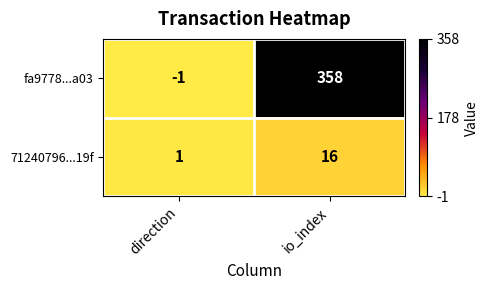

The 71240796...19f series shows 1 at direction. True or false?

True